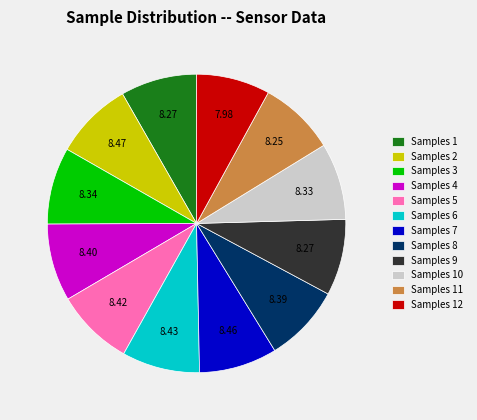

Approximately how many times larger is the value at Samples 4 compared to Samples 5?

1.0